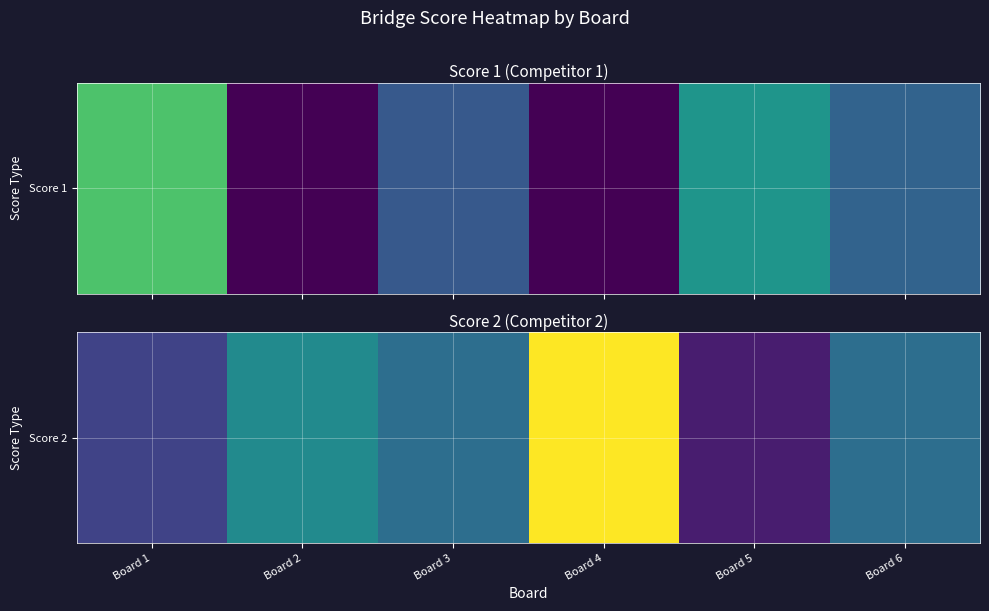

True or false: the data shows 3 at Board 1.

False